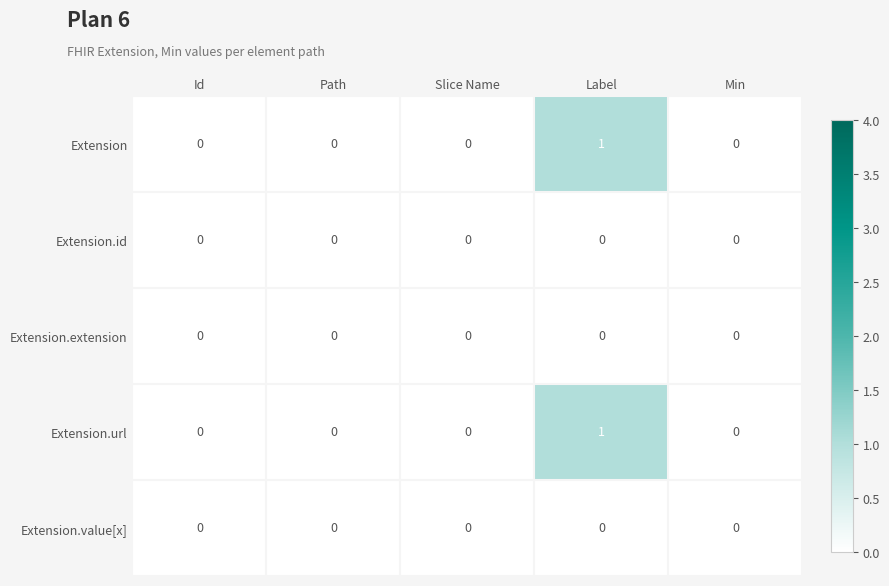

Reading left to right, extract all data points from this chart.

Extension: Id=0	Path=0	Slice Name=0	Label=1	Min=0
Extension.id: Id=0	Path=0	Slice Name=0	Label=0	Min=0
Extension.extension: Id=0	Path=0	Slice Name=0	Label=0	Min=0
Extension.url: Id=0	Path=0	Slice Name=0	Label=1	Min=0
Extension.value[x]: Id=0	Path=0	Slice Name=0	Label=0	Min=0